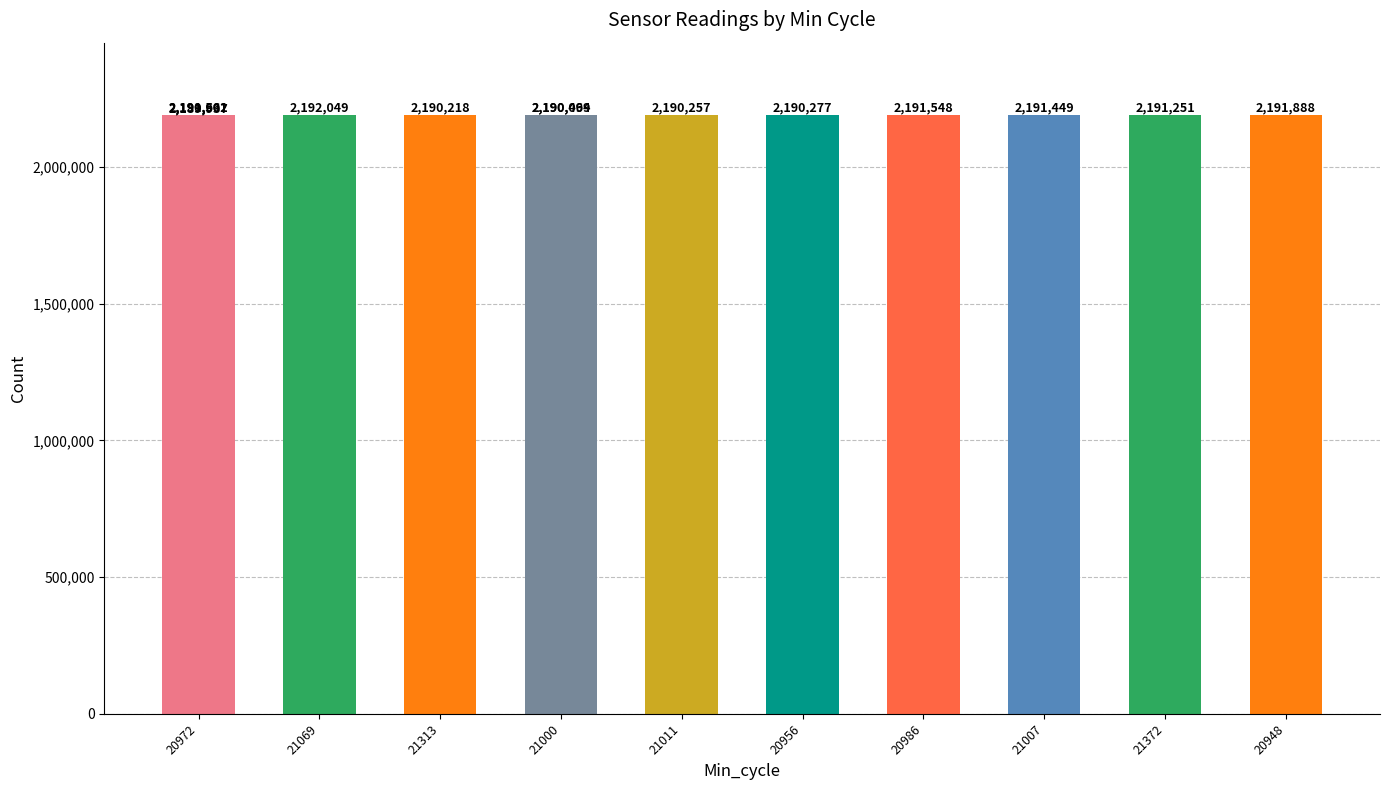

What is the minimum value shown in the chart?

2189937